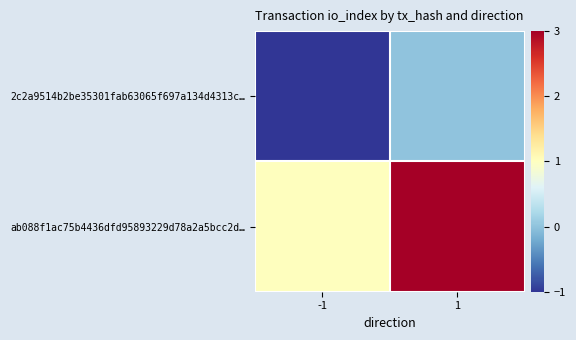

Reading left to right, list all the values displayed in this chart.

2c2a9514b2be35301fab63065f697a134d4313c…: -1=-1	1=0
ab088f1ac75b4436dfd95893229d78a2a5bcc2d…: -1=1	1=3